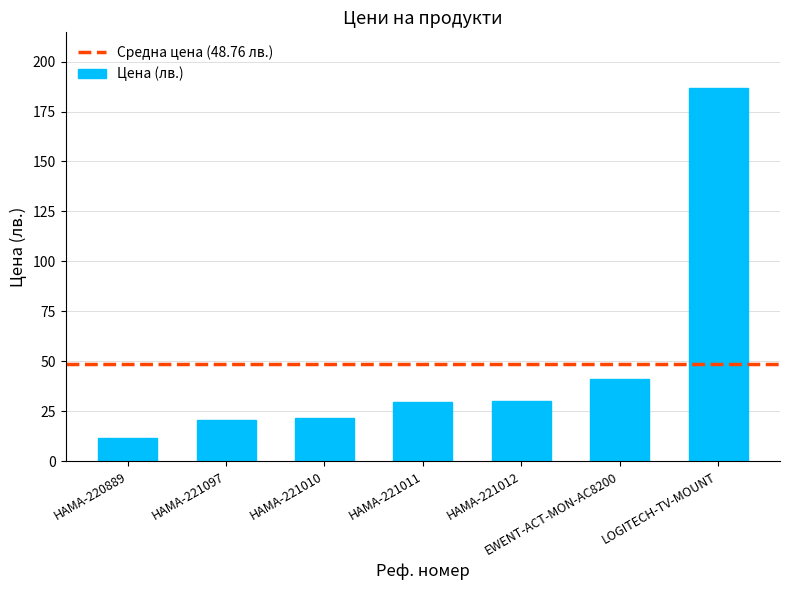

Approximately how many times larger is the value at HAMA-221011 compared to HAMA-221097?

1.5